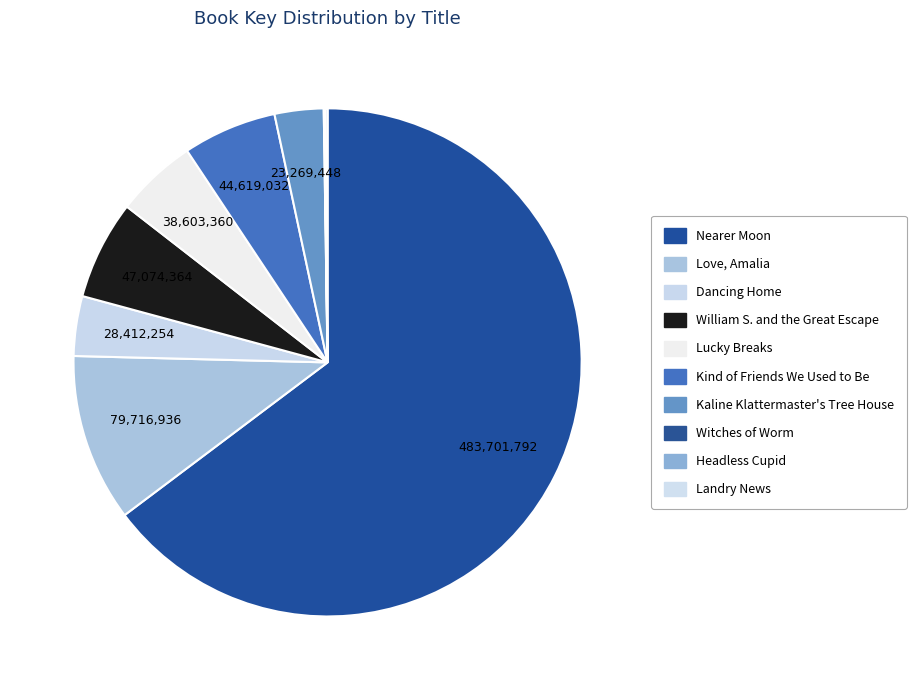

Which slice is the largest?

Nearer Moon